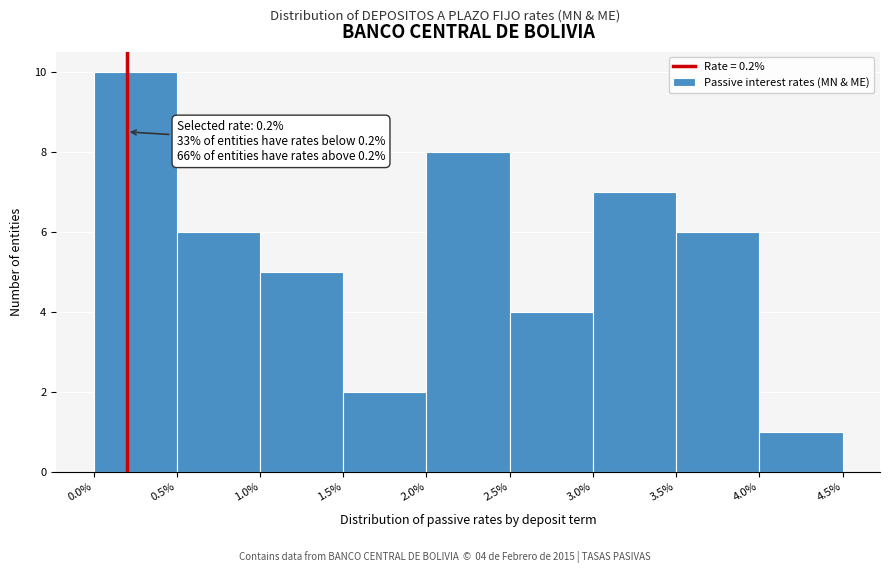

Over which range of the x-axis is the bar tallest?

0.0% to 0.5%